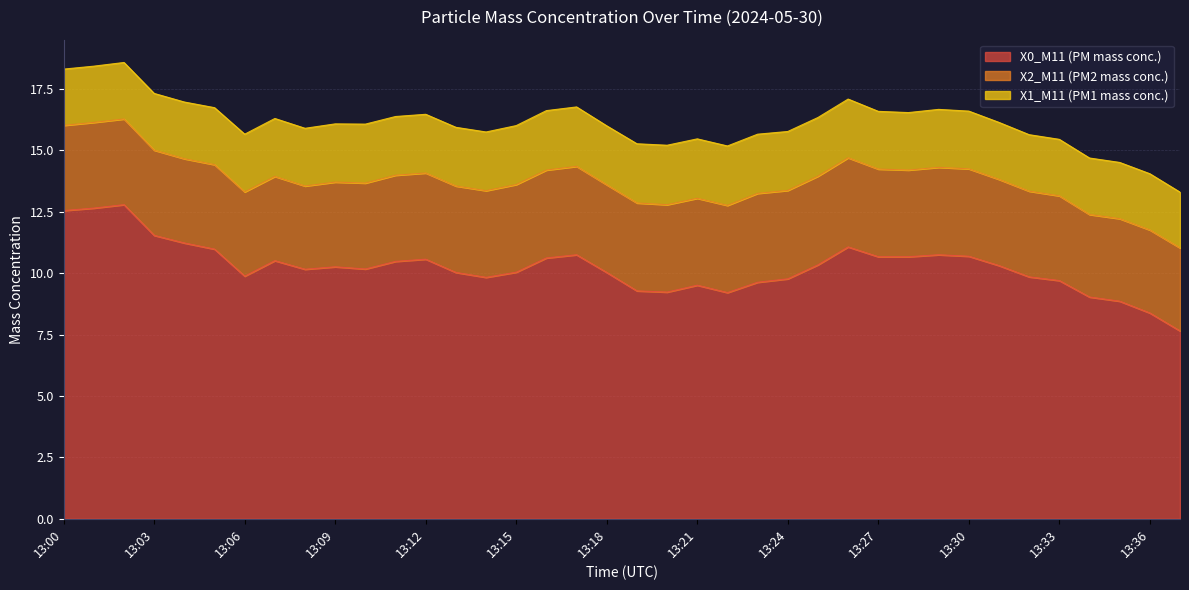

The value of X0_M11 (PM mass conc.) at 13:37 is 7.7. True or false?

True